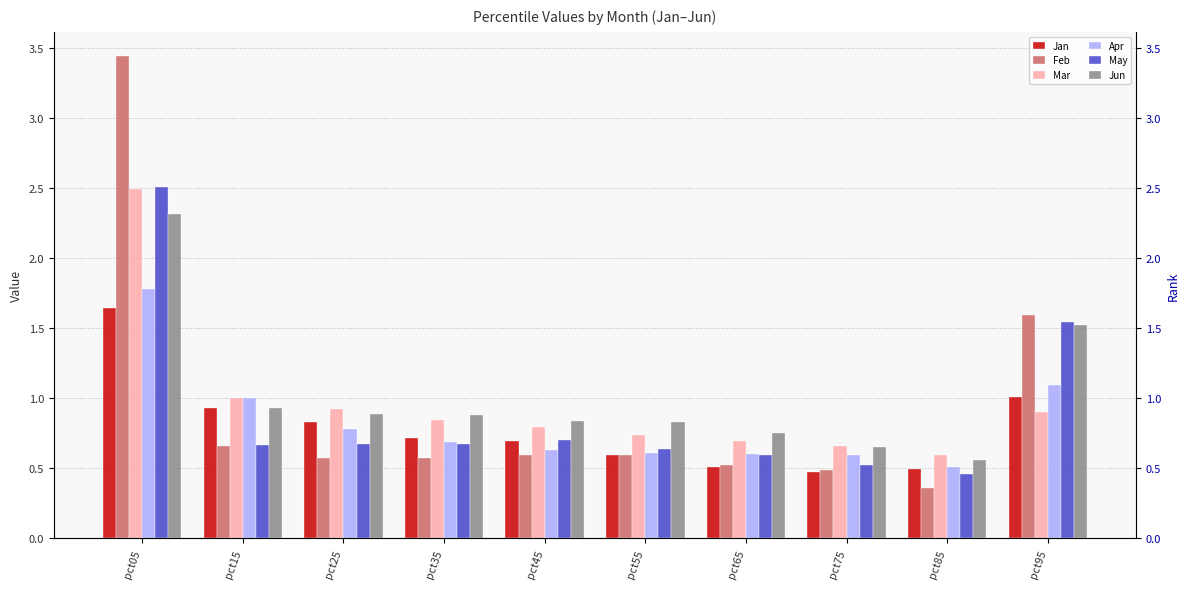

Reading left to right, list all the values displayed in this chart.

Jan: pct05=1.6	pct15=0.9	pct25=0.8	pct35=0.7	pct45=0.7	pct55=0.6	pct65=0.5	pct75=0.5	pct85=0.5	pct95=1.0
Feb: pct05=3.4	pct15=0.7	pct25=0.6	pct35=0.6	pct45=0.6	pct55=0.6	pct65=0.5	pct75=0.5	pct85=0.4	pct95=1.6
Mar: pct05=2.5	pct15=1.0	pct25=0.9	pct35=0.8	pct45=0.8	pct55=0.7	pct65=0.7	pct75=0.7	pct85=0.6	pct95=0.9
Apr: pct05=1.8	pct15=1.0	pct25=0.8	pct35=0.7	pct45=0.6	pct55=0.6	pct65=0.6	pct75=0.6	pct85=0.5	pct95=1.1
May: pct05=2.5	pct15=0.7	pct25=0.7	pct35=0.7	pct45=0.7	pct55=0.6	pct65=0.6	pct75=0.5	pct85=0.5	pct95=1.5
Jun: pct05=2.3	pct15=0.9	pct25=0.9	pct35=0.9	pct45=0.8	pct55=0.8	pct65=0.8	pct75=0.6	pct85=0.6	pct95=1.5